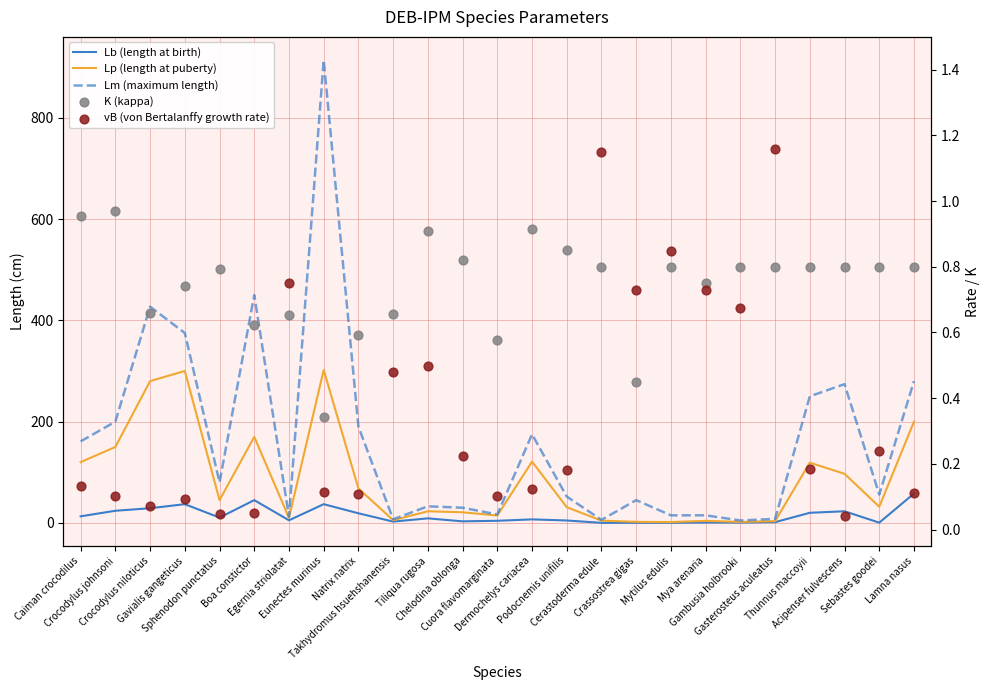

At which category is the sum across all series the highest?

Eunectes murinus